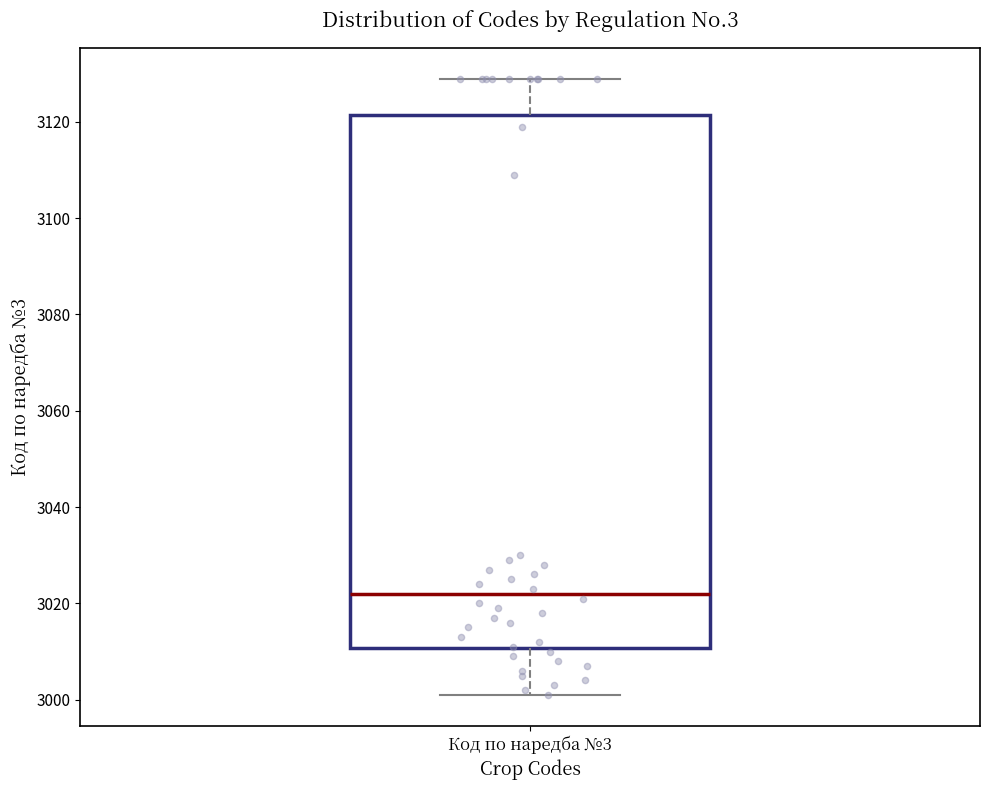

Read this box plot against the y-axis: the position of the median line, the range covered by the box, and the ends of both whiskers. The values are not printed on the chart, so give them approximately, as read against the axis.

median 3022, box 3010 to 3122, whiskers 3002 to 3130